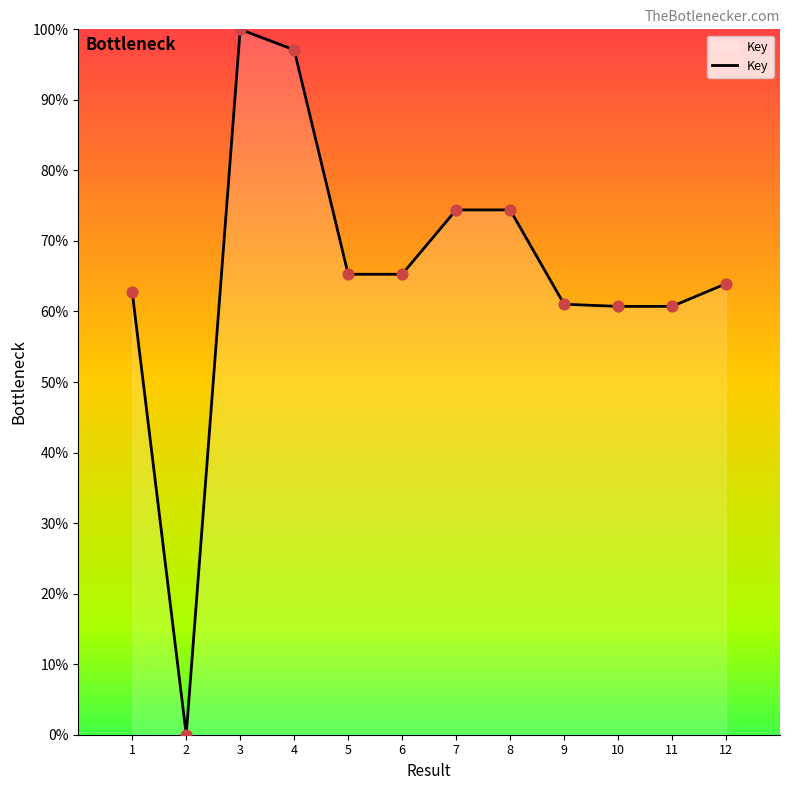

Between 9 and 4, which is larger?

4